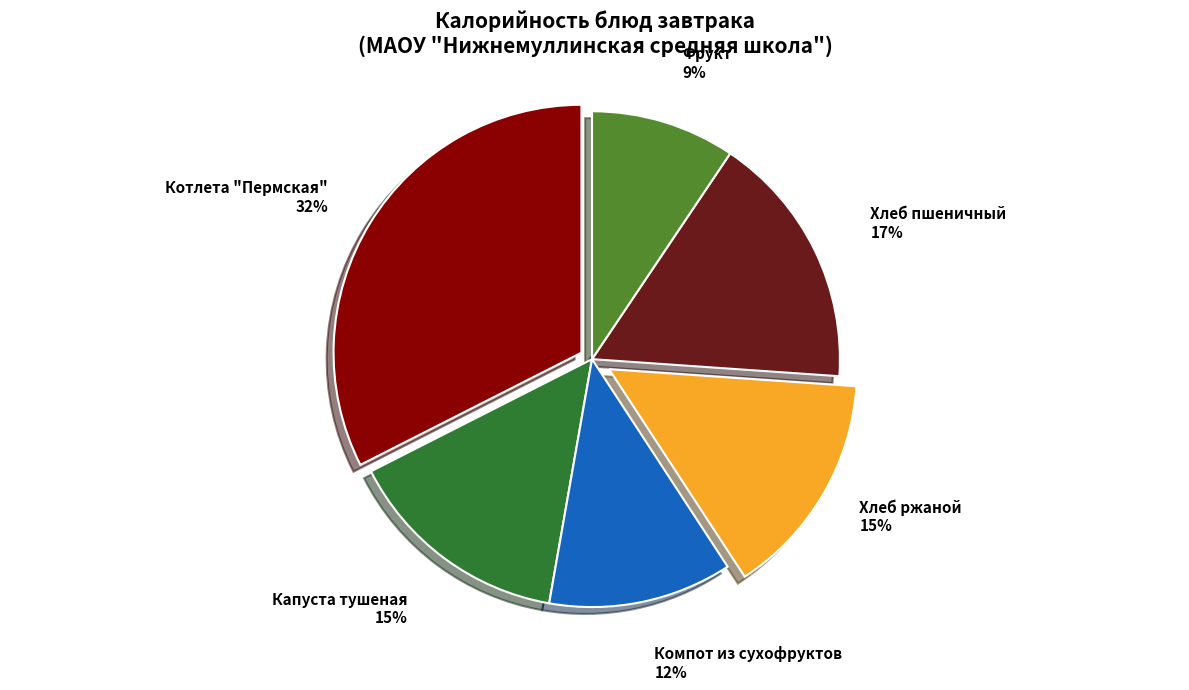

To the nearest percent, what is the difference between the largest and smallest slice percentages?

23%